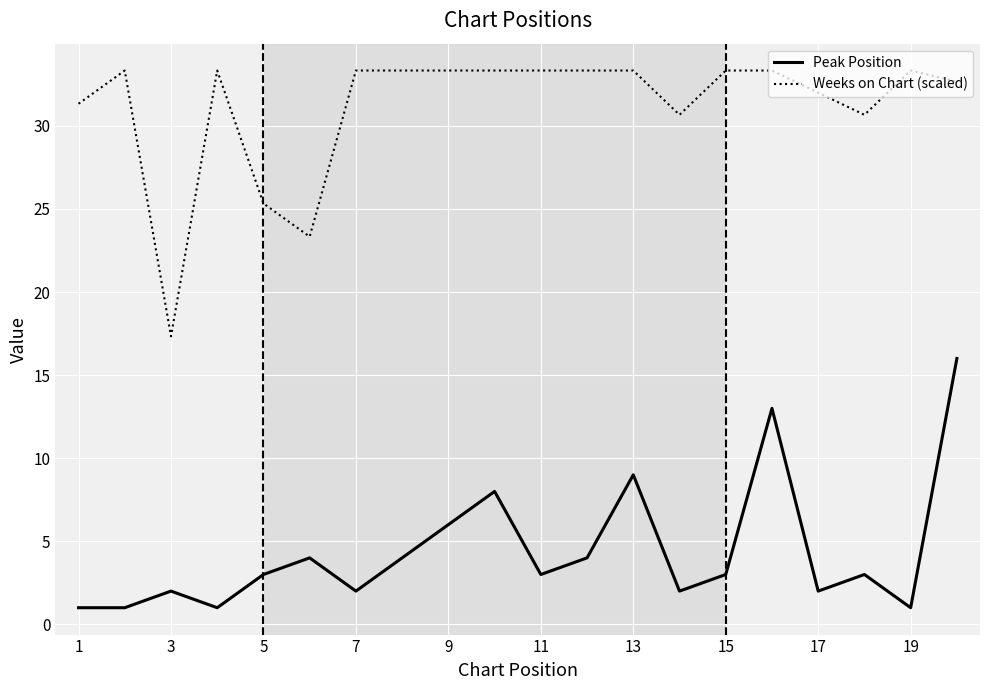

What is the smallest value displayed?

1.0